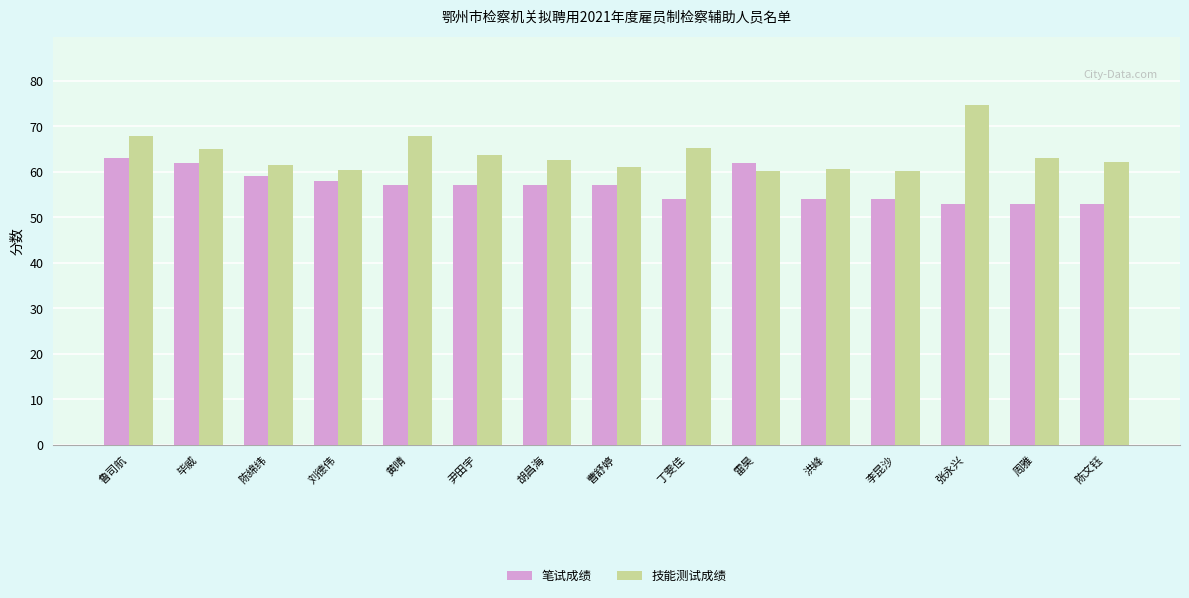

The value of 笔试成绩 at 黄晴 is 24.3. True or false?

False